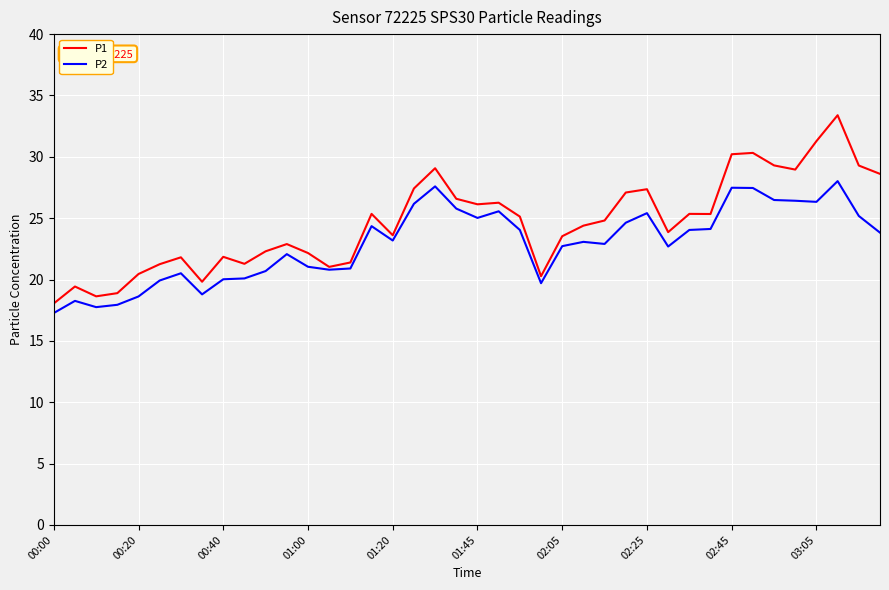

What is the smallest value displayed?

17.3